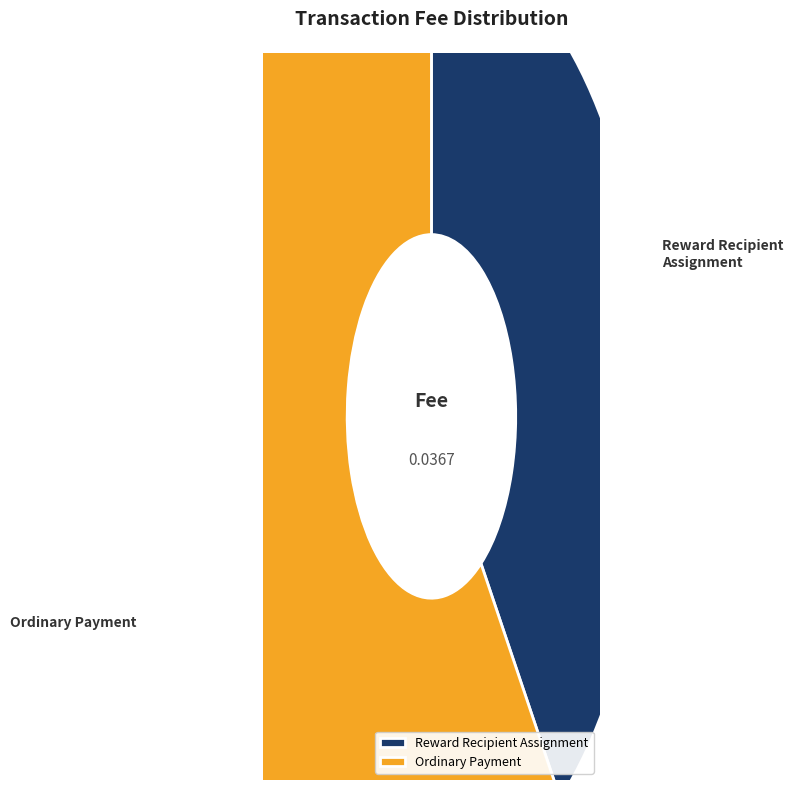

How many segments does this pie chart have?

2